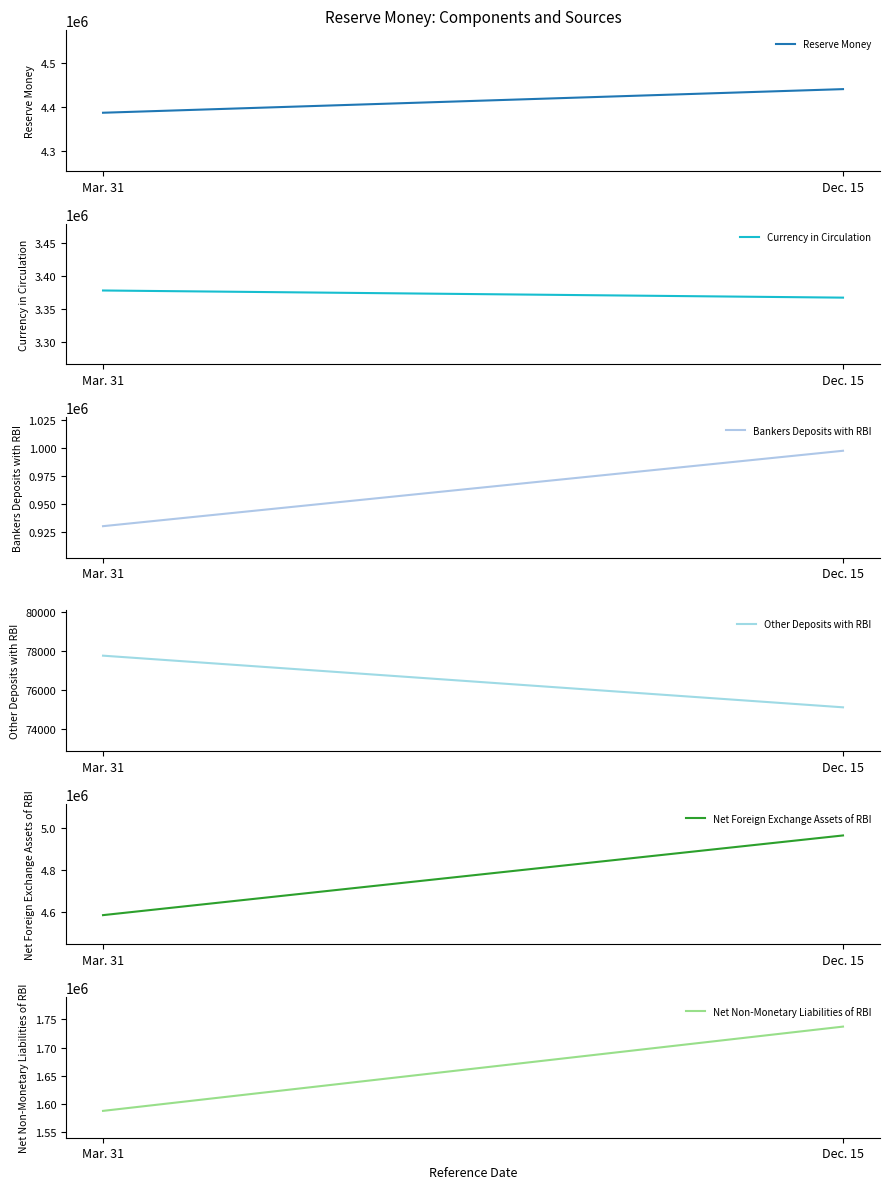

The Net Foreign Exchange Assets of RBI series shows 4962823 at Dec. 15. True or false?

True